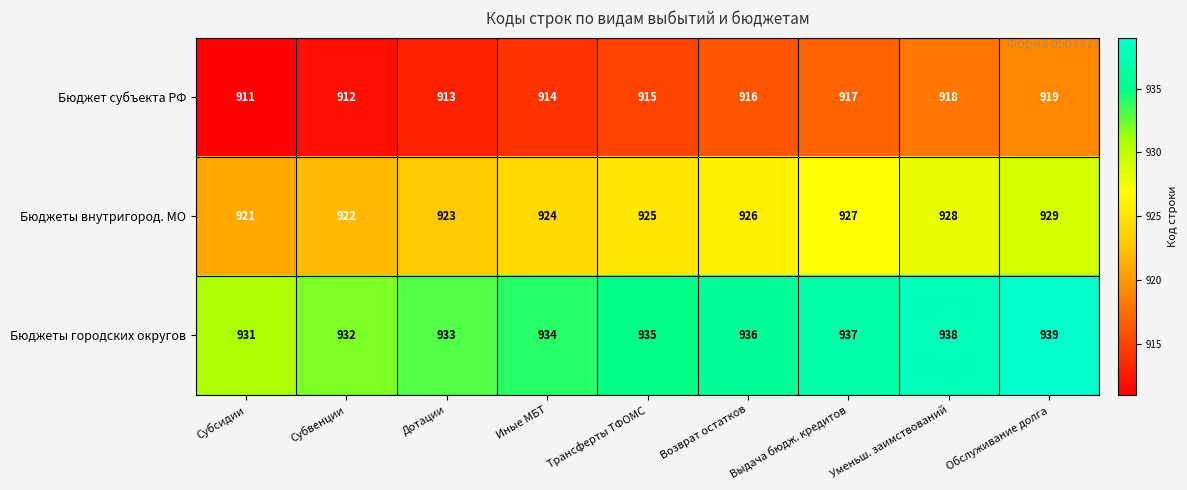

At which category does the chart reach its peak across all series?

Обслуживание долга